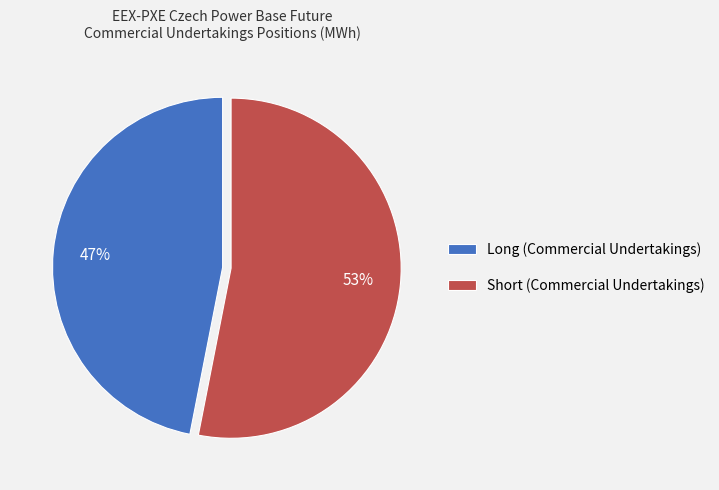

What is the ratio of the value at Short (Commercial Undertakings) to the value at Long (Commercial Undertakings)?

1.1